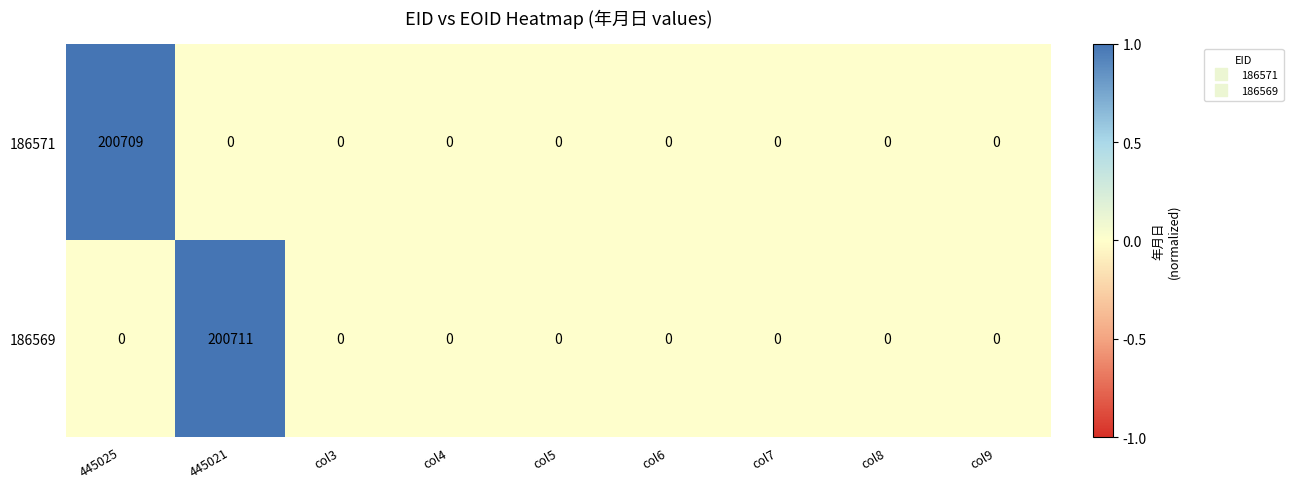

Which series has the widest spread of values?

186569